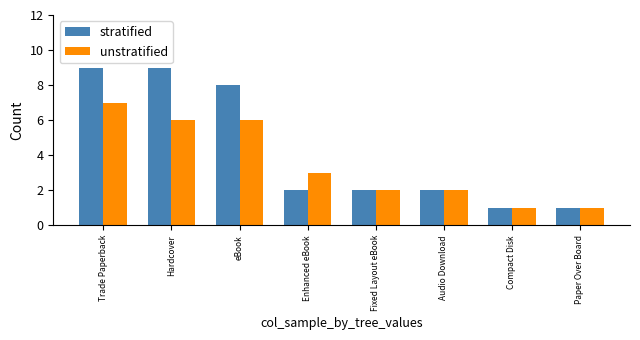

Which series changed the most between eBook and Paper Over Board?

stratified